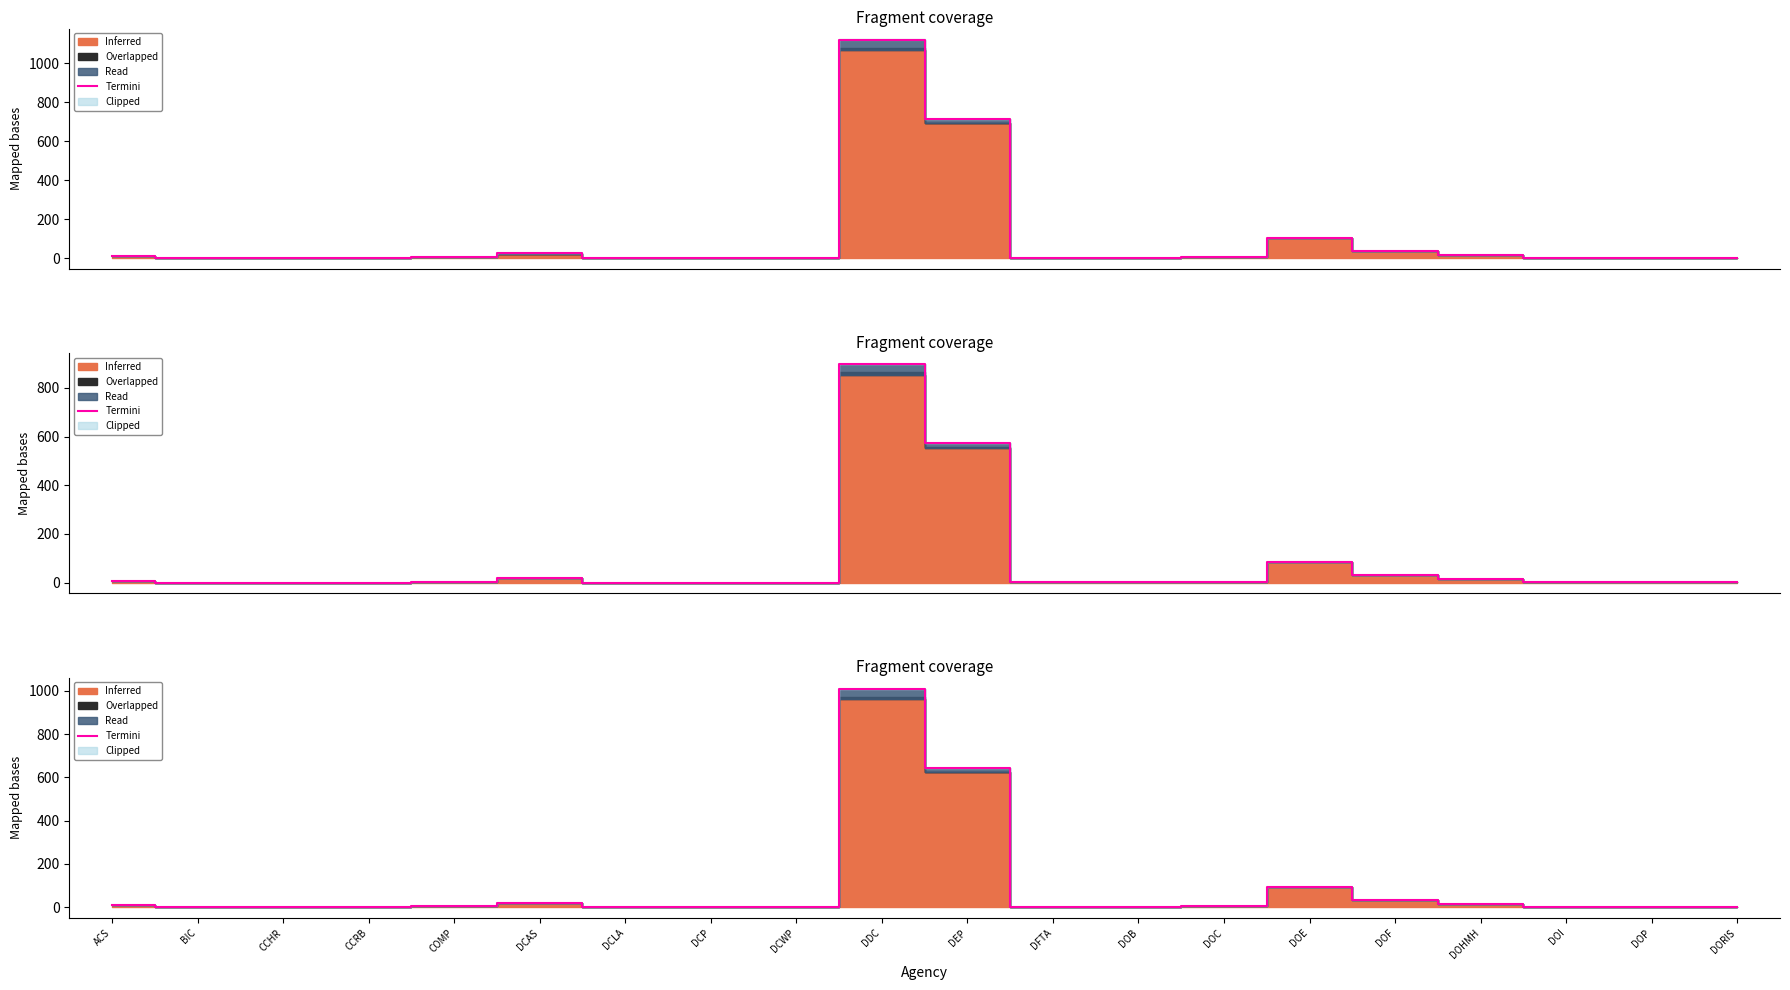

What value does the data have at DOP?

0.5